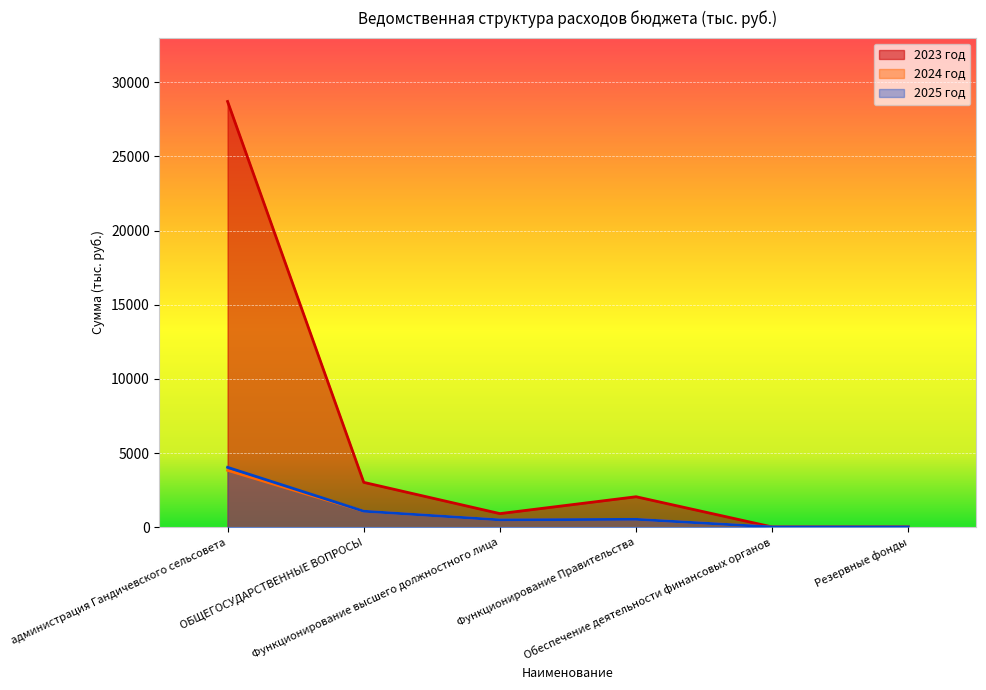

True or false: 2024 год has a value of 537.7 at Функционирование Правительства.

True